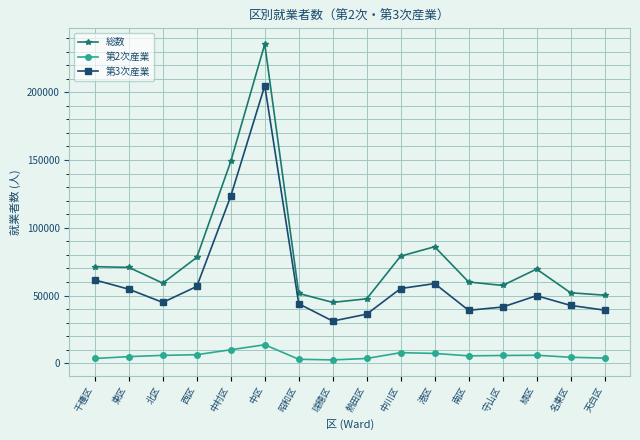

What is the difference between the second highest and second lowest values in the 第3次産業 series?

87110